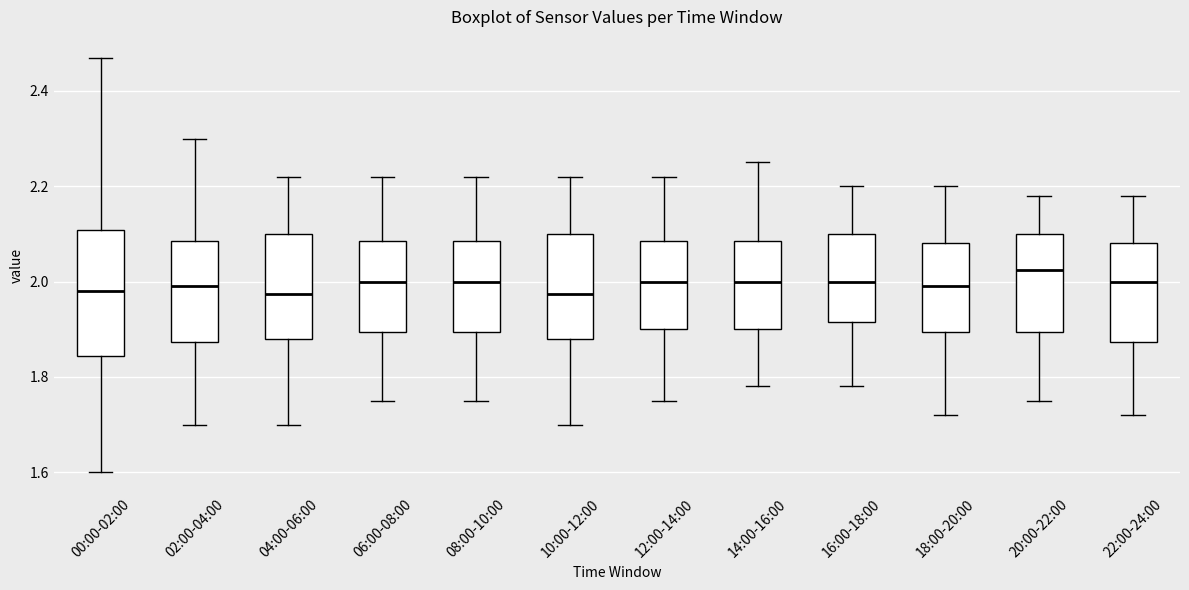

Where is the lower edge of the box for 20:00-22:00 on the y-axis? The values are not printed on the chart, so give them approximately, as read against the axis.

1.90